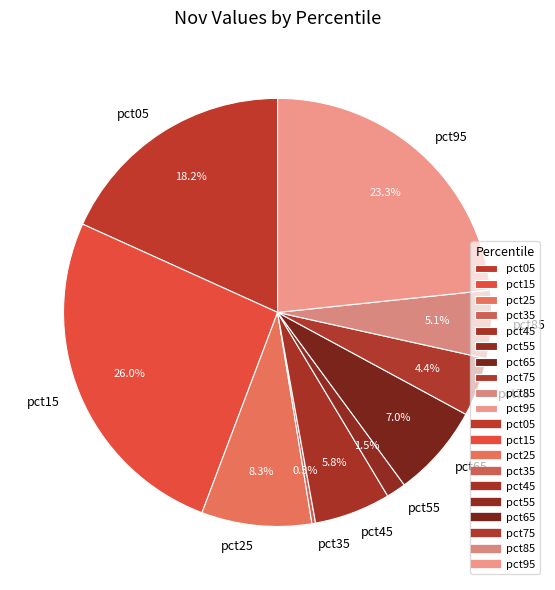

Which has a higher value, pct85 or pct05?

pct05